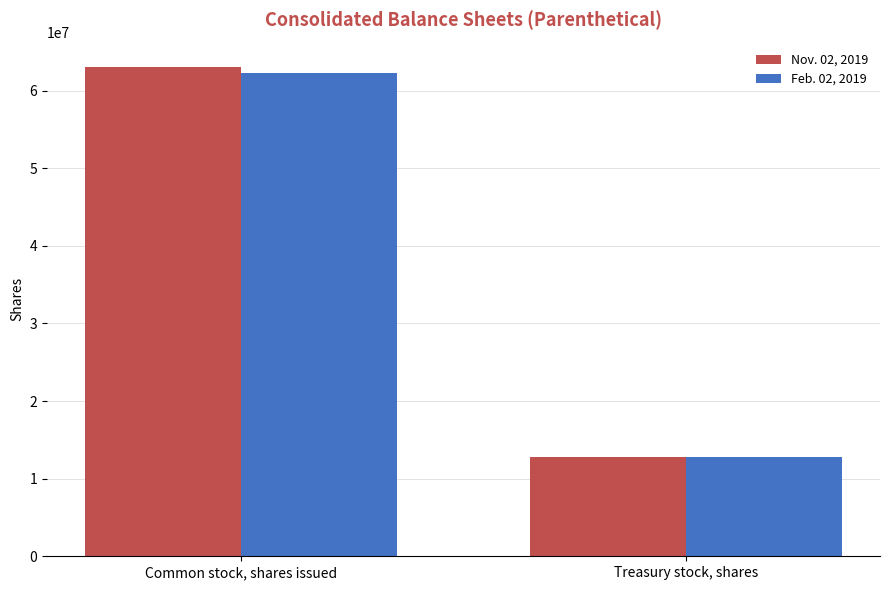

Which category has the lowest value across all series?

Treasury stock, shares